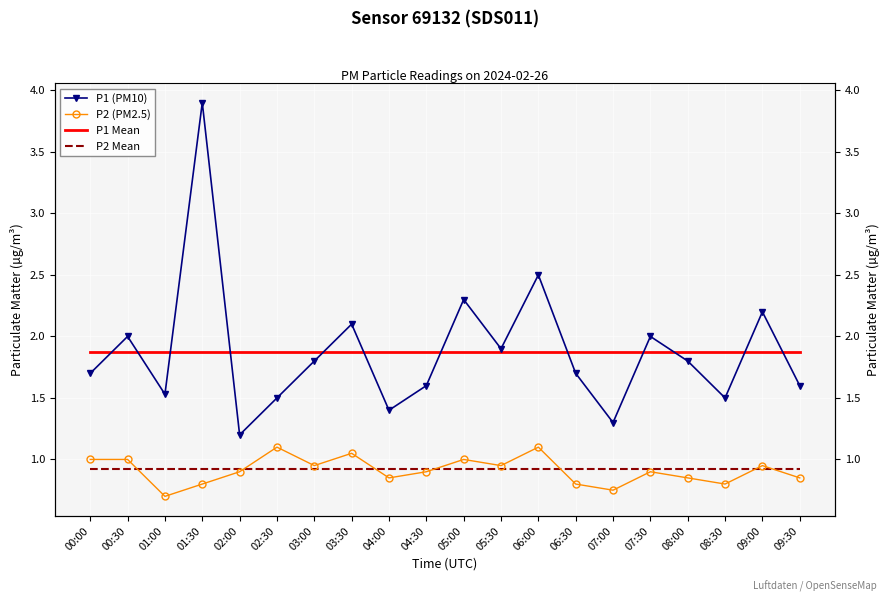

How many data points does each series have?

20